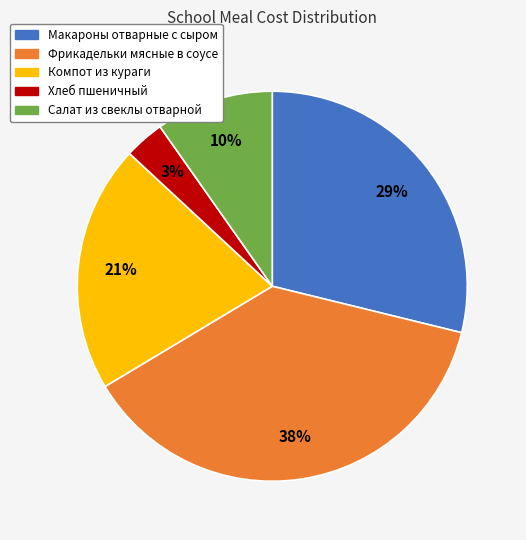

To the nearest percent, what portion does Макароны отварные с сыром represent?

29%